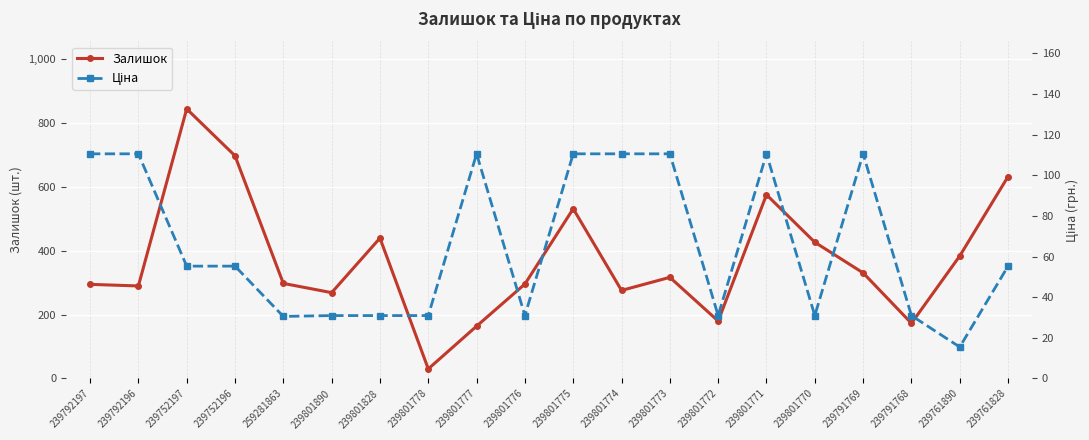

What is the sum of all Залишок values?

7454